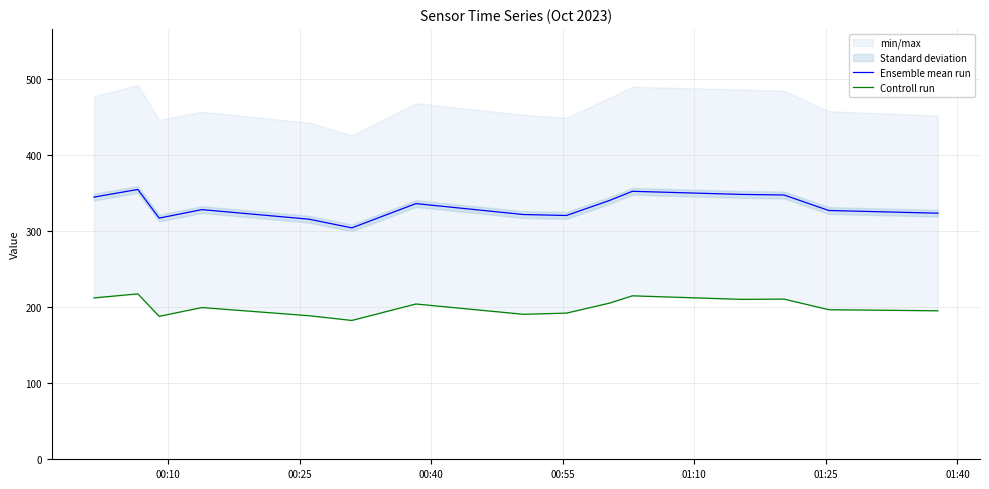

At how many categories does at least one series exceed 263?

15